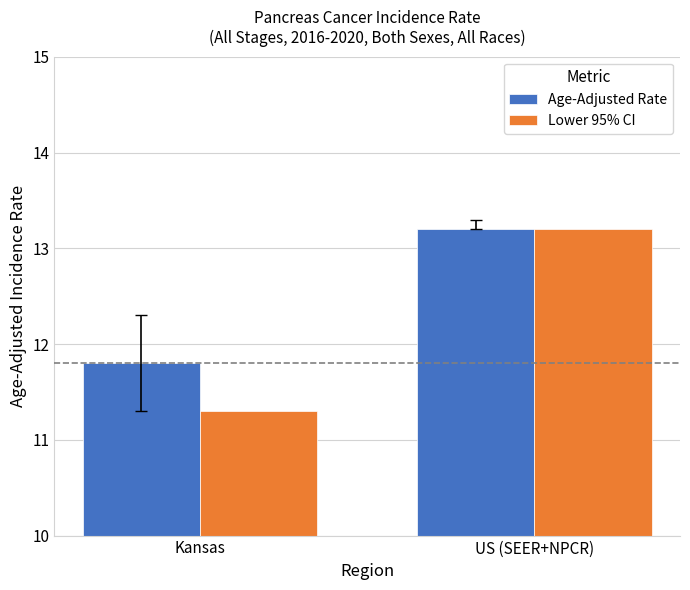

How many Age-Adjusted Rate values are between 11 and 13?

1